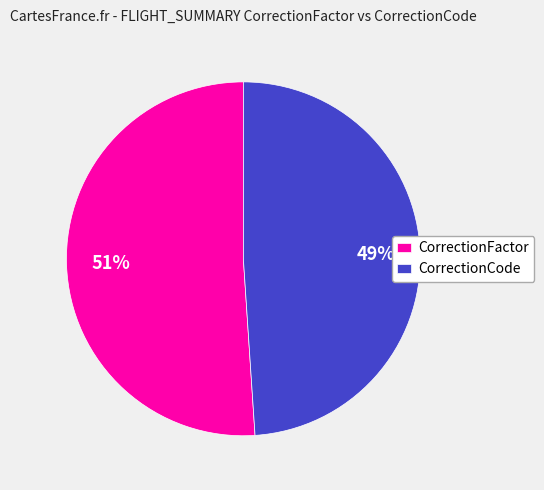

What percentage is the CorrectionFactor slice, to the nearest percent?

51%